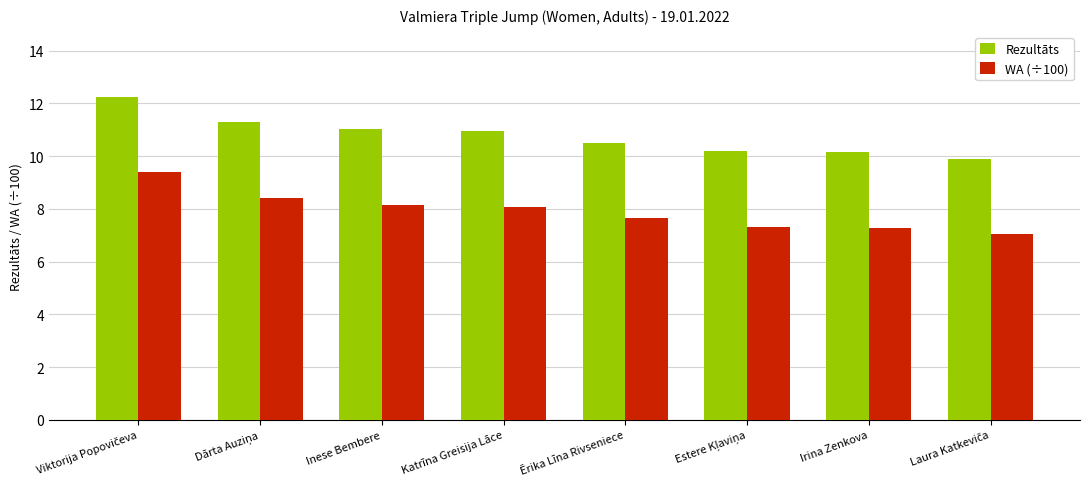

Which series has the largest total across all categories?

Rezultāts